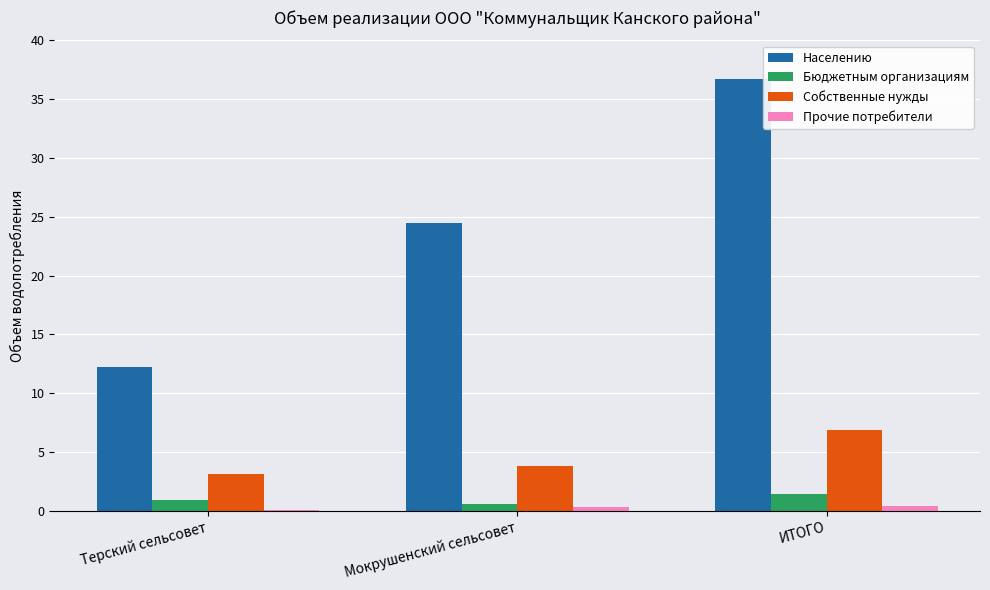

True or false: Собственные нужды has a value of 2.6 at Мокрушенский сельсовет.

False